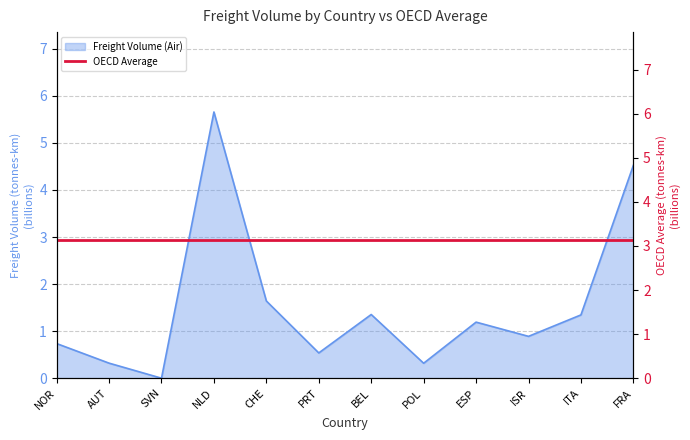

How many lines are shown in the chart?

1